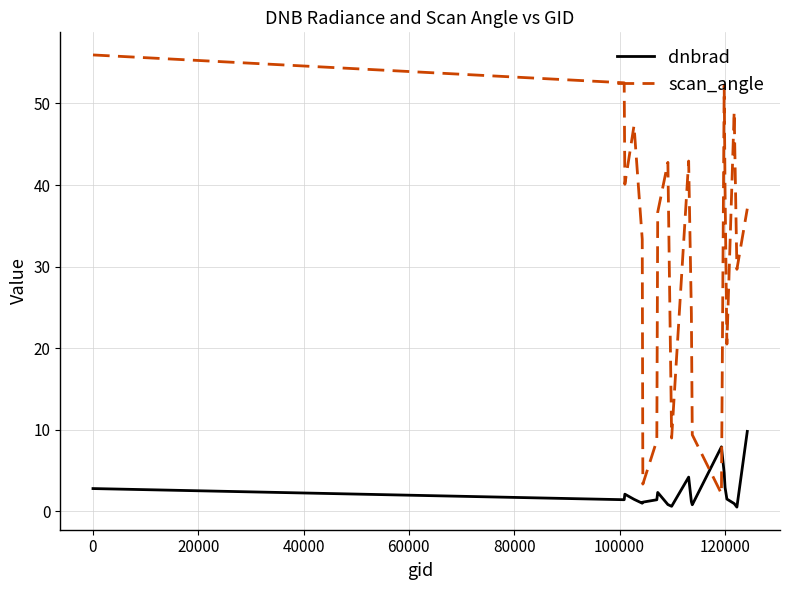

List the series in order of their peak value, lowest first.

dnbrad, scan_angle